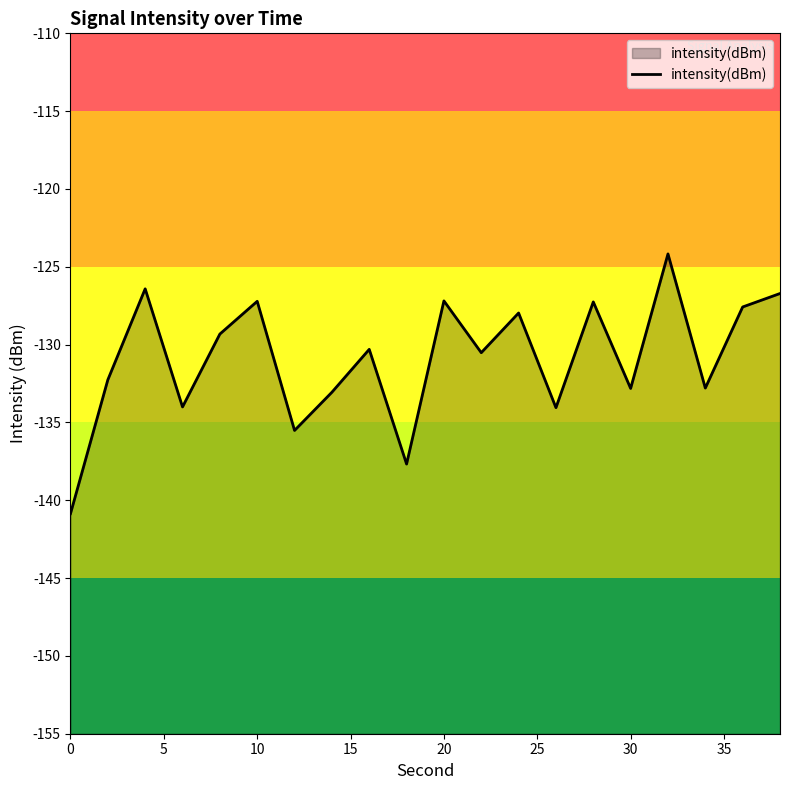

List the labels in order of value, smallest first.

0, 9, 30, 13, 15, 35, 15, 17, 5, 11, 40, 20, 12, 18, 14, 25, 10, 19, 10, 16